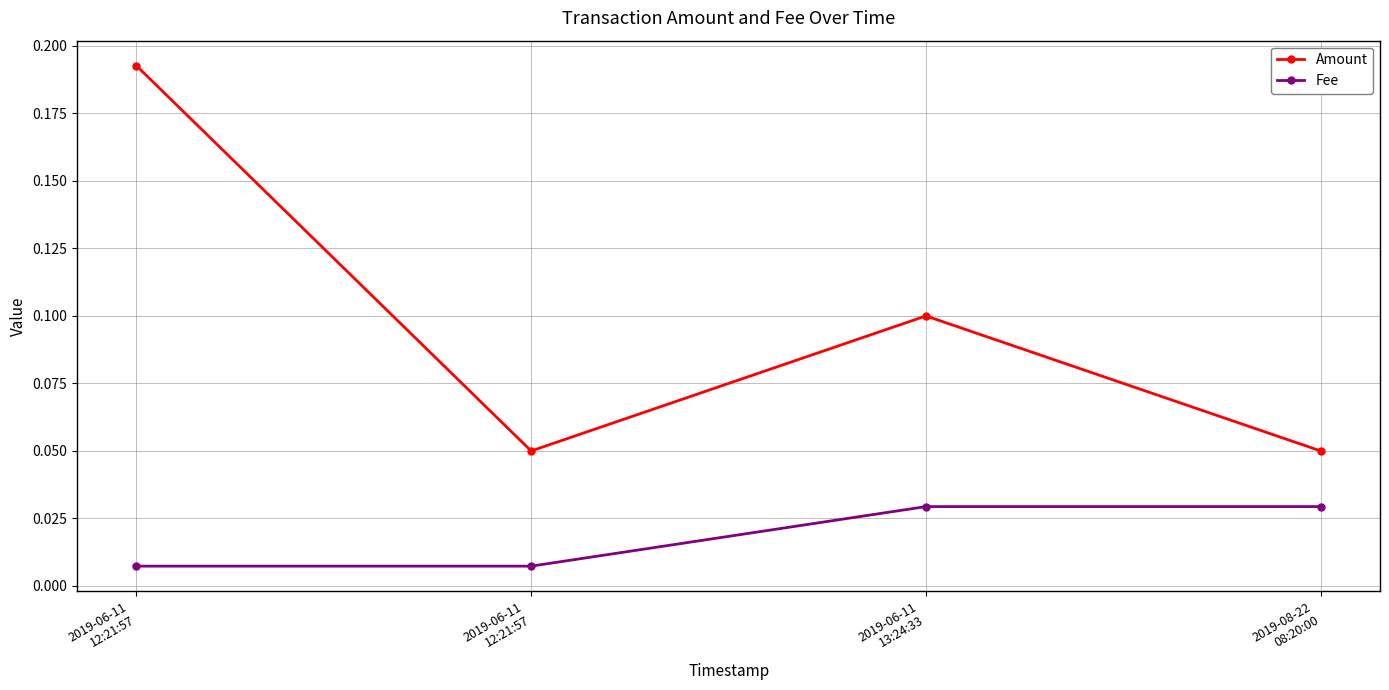

True or false: Fee has a value of 0.0 at 2019-06-11
12:21:57.

True